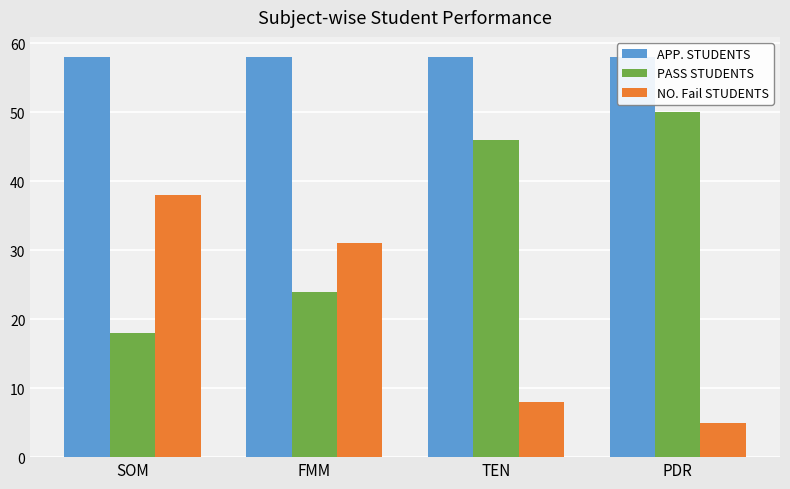

What are all the series names shown in the legend?

APP. STUDENTS, PASS STUDENTS, NO. Fail STUDENTS